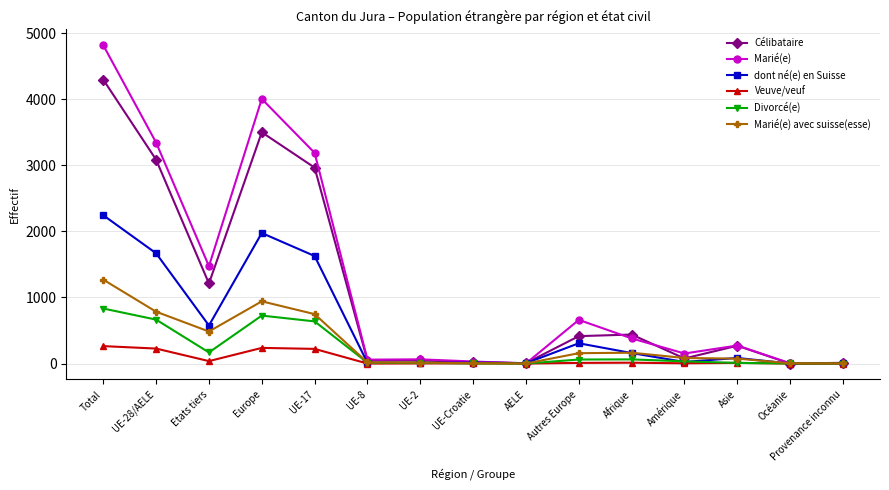

What is the difference between the maximum and minimum values in the Divorcé(e) series?

833